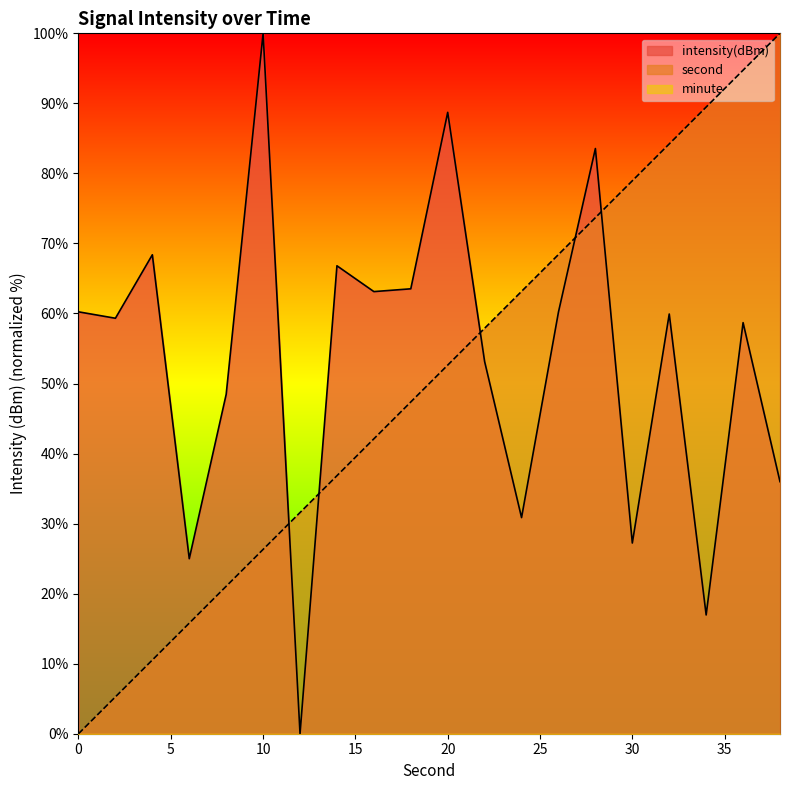

Reading left to right, list all the values displayed in this chart.

second: 0=0.0	2=5.3	4=10.5	6=15.8	8=21.1	10=26.3	12=31.6	14=36.8	16=42.1	18=47.4	20=52.6	22=57.9	24=63.2	26=68.4	28=73.7	30=78.9	32=84.2	34=89.5	36=94.7	38=100.0
intensity(dBm): 0=60.2	2=59.3	4=68.4	6=25.0	8=48.5	10=100.0	12=0.0	14=66.8	16=63.1	18=63.5	20=88.7	22=53.1	24=30.9	26=60.2	28=83.6	30=27.2	32=59.9	34=17.0	36=58.7	38=36.0